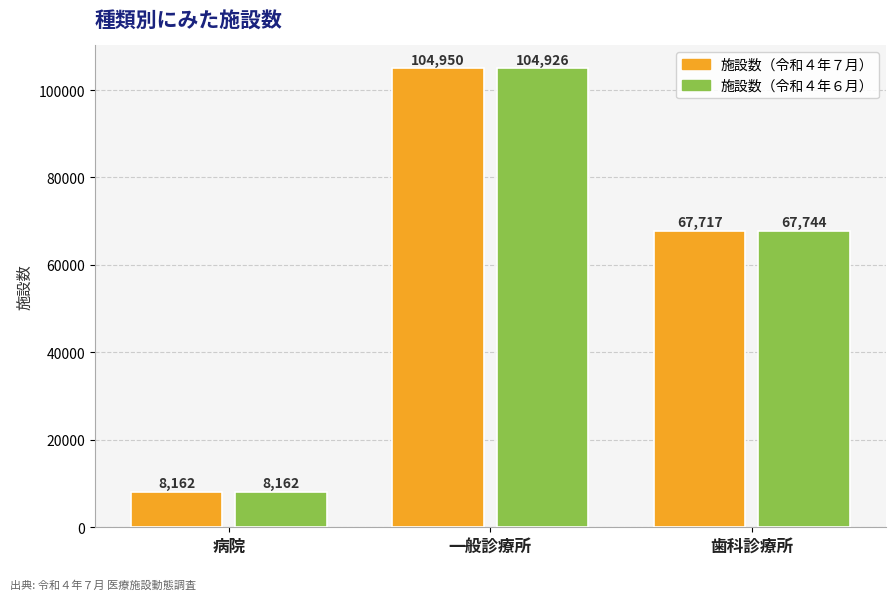

Which series has the largest total across all categories?

施設数（令和４年６月）